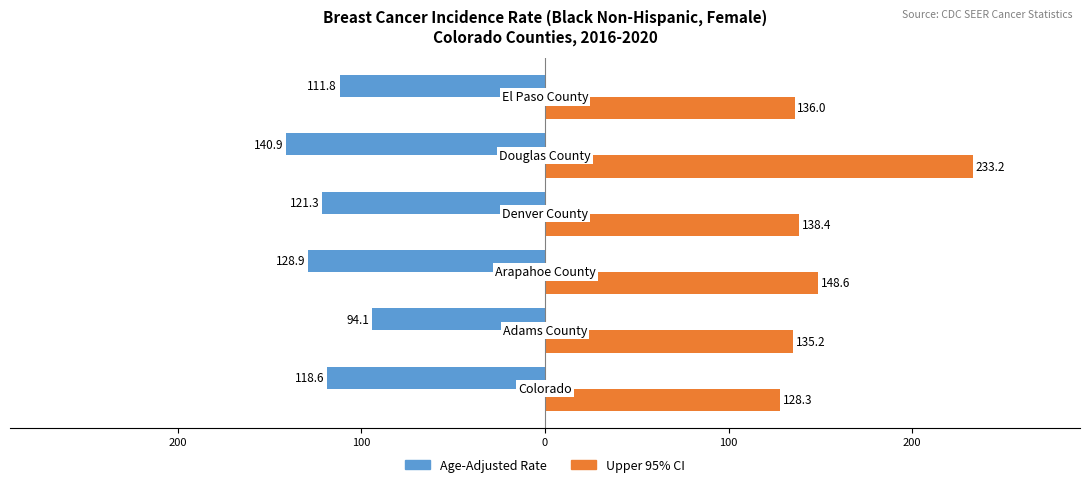

What are all the series names shown in the legend?

Age-Adjusted Rate, Upper 95% CI